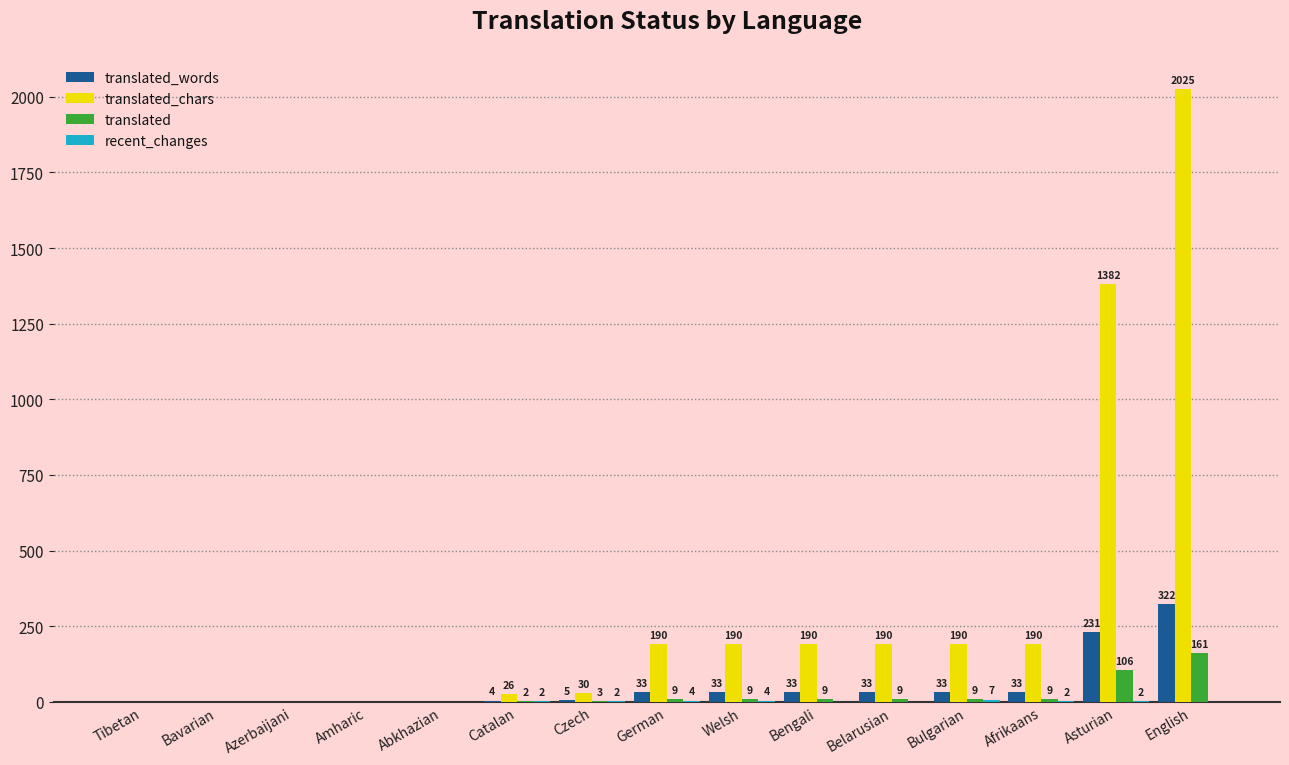

Between Czech and Bengali, which series saw the biggest shift?

translated_chars